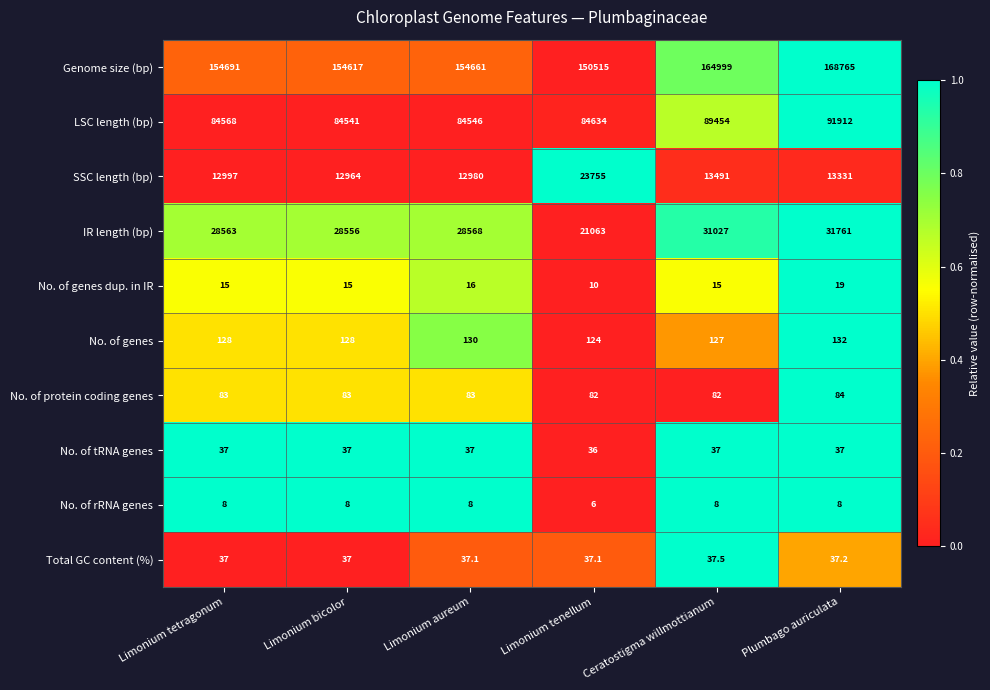

At which category does the chart reach its minimum across all series?

Limonium tenellum